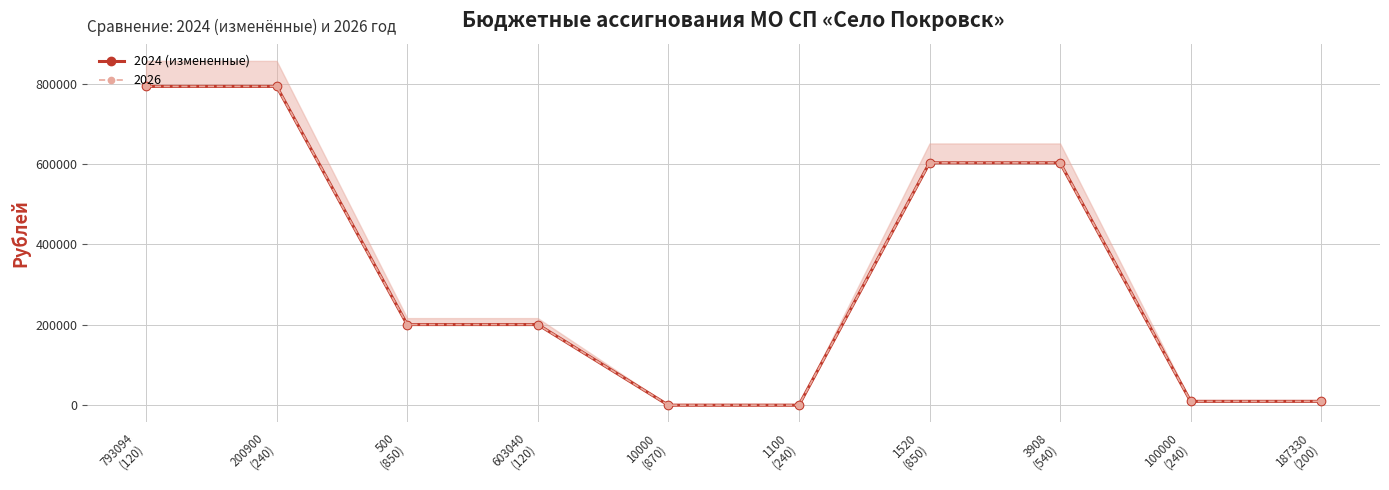

What is the difference between the maximum and minimum values?

792594